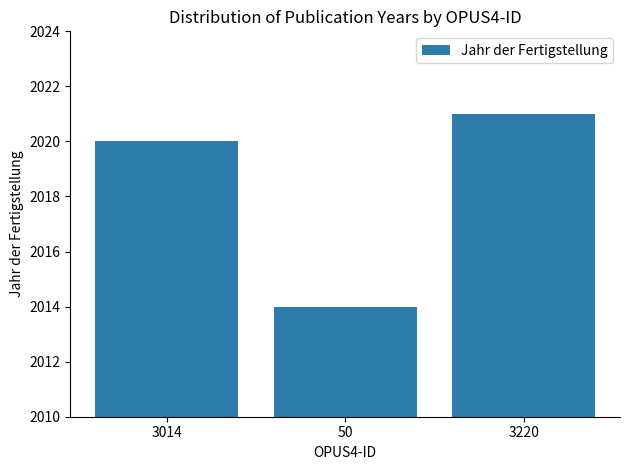

The value at 3220 is 2021. True or false?

True